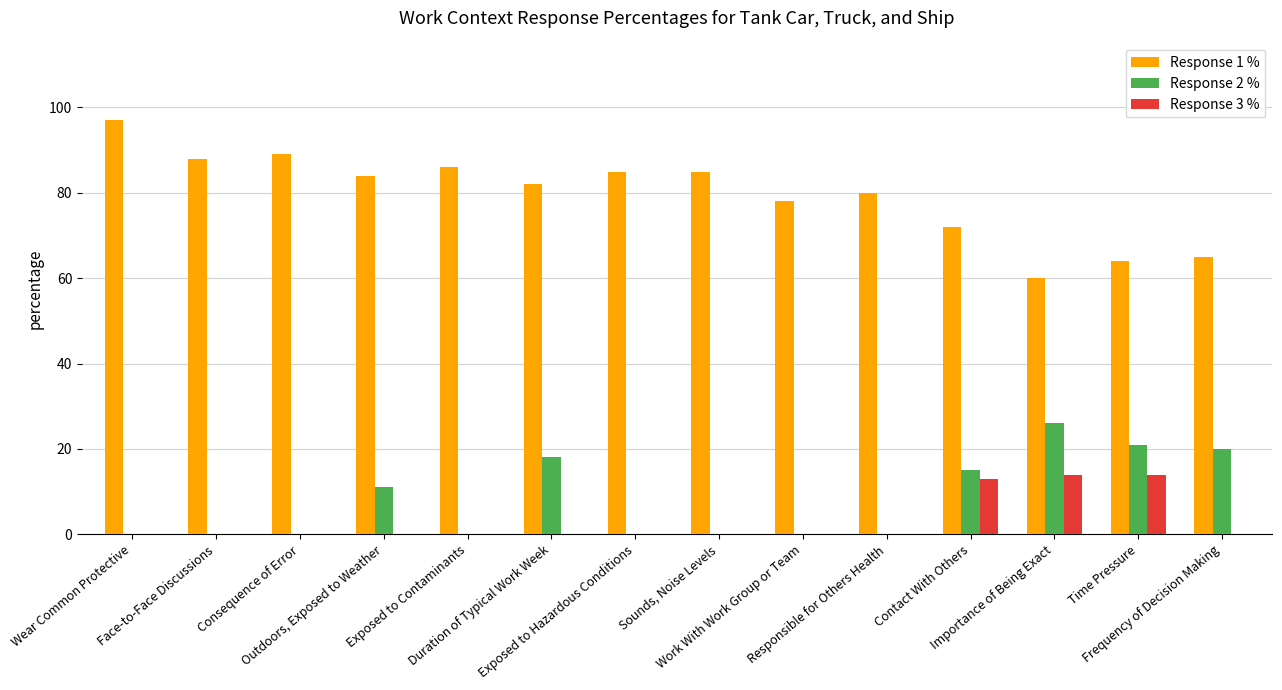

The value of Response 1 % at Importance of Being Exact is 60. True or false?

True